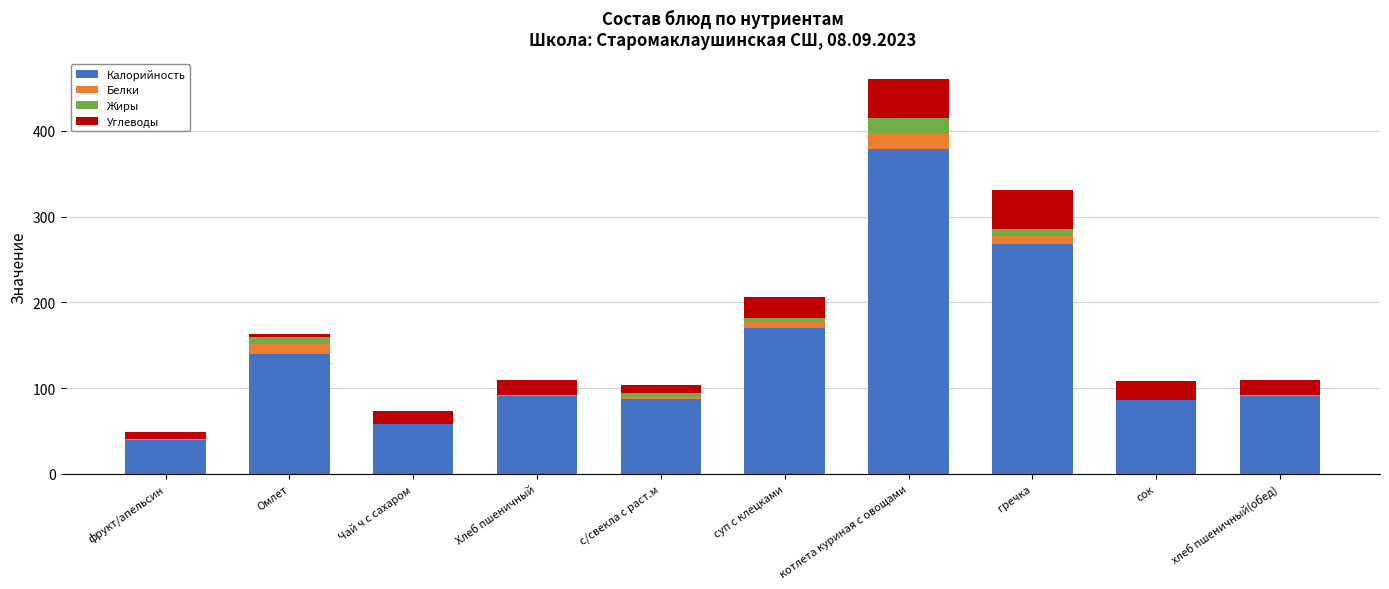

At which category is the sum across all series the highest?

котлета куриная с овощами